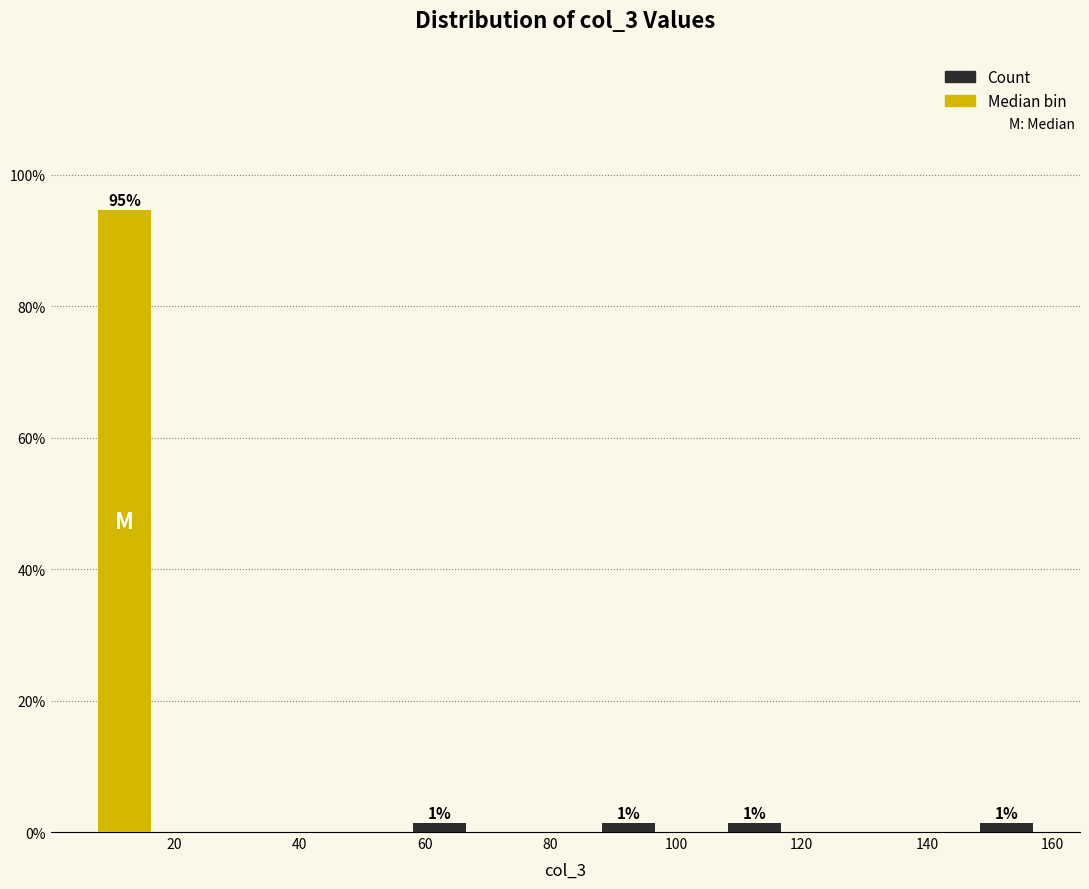

Over which range of the x-axis is the bar tallest?

8 to 18